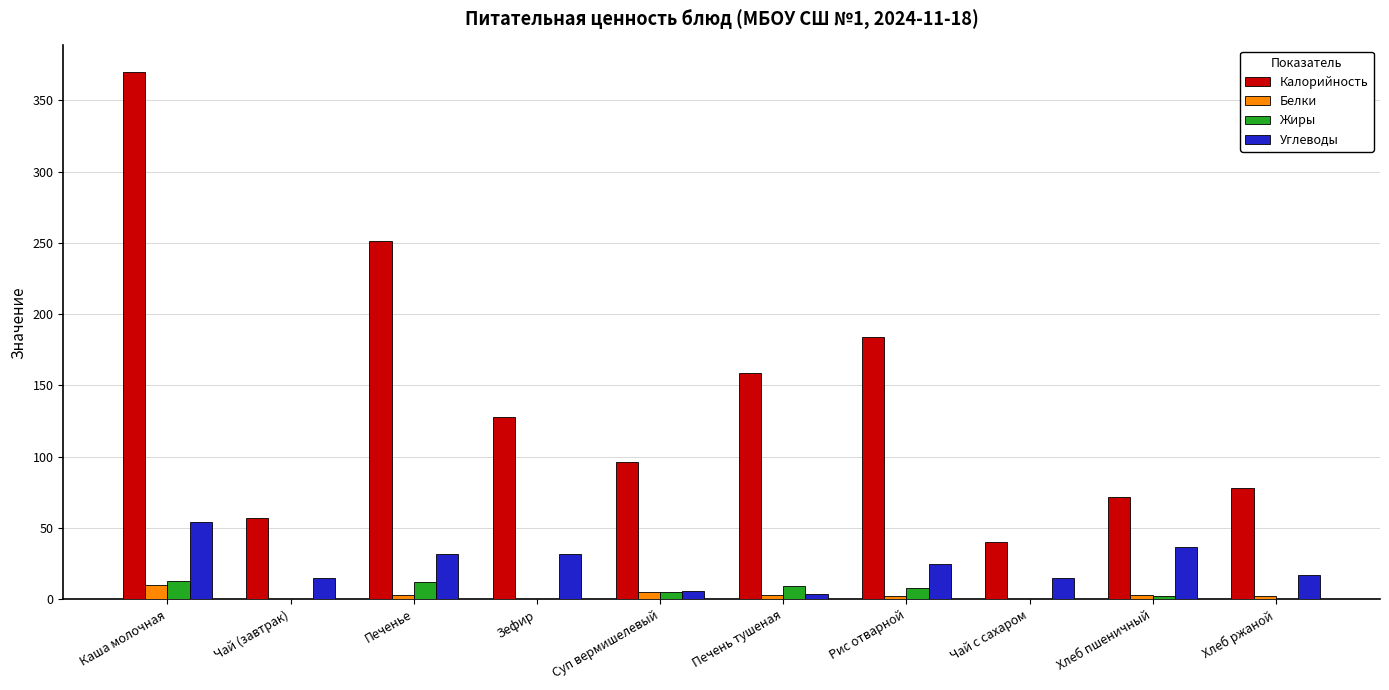

Which series has the largest total across all categories?

Калорийность